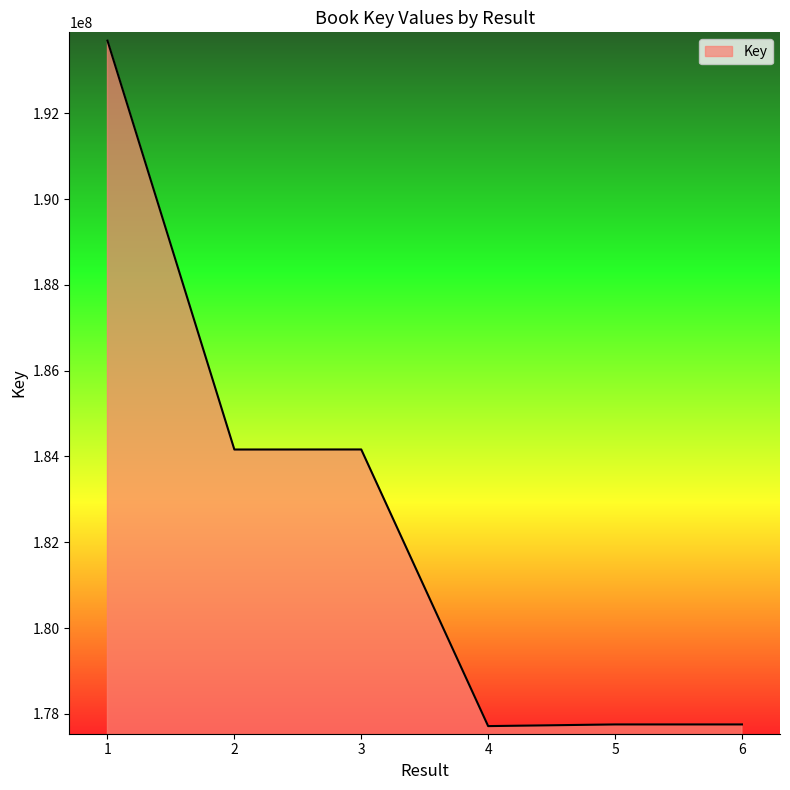

What is the average value?

182539904